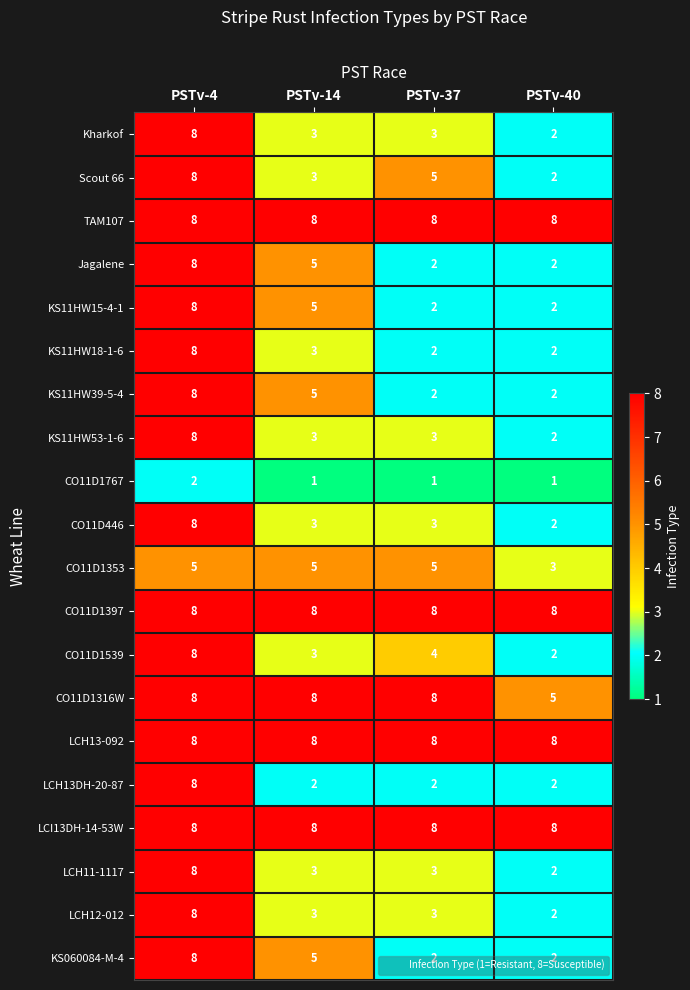

What is the average value of the KS11HW18-1-6 series?

4